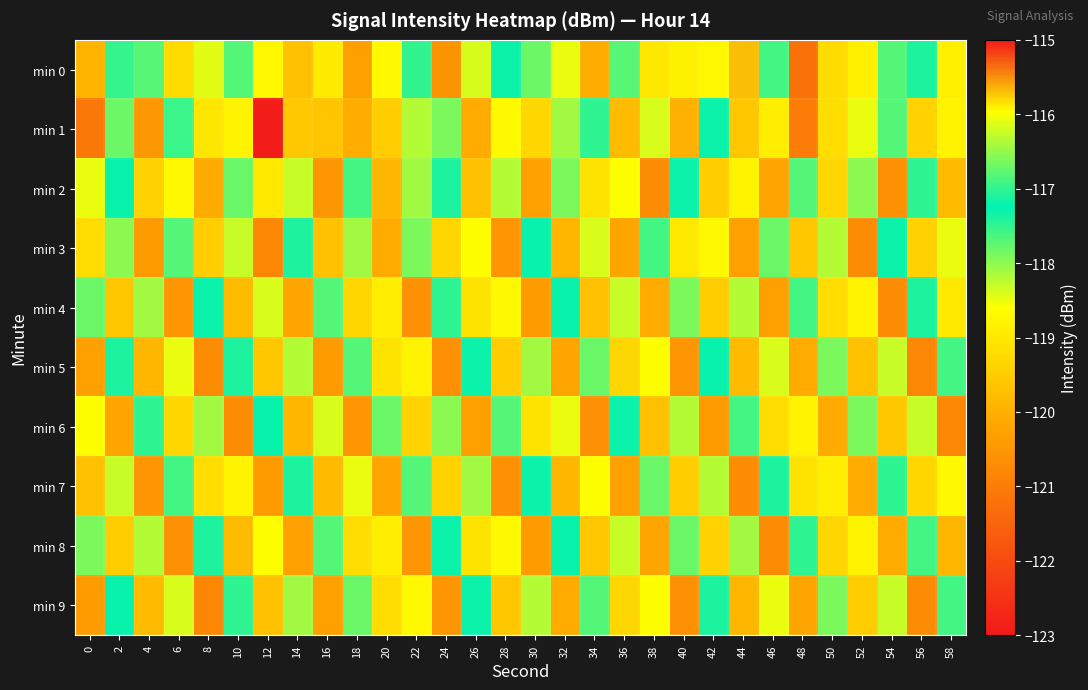

Reading left to right, list all the values displayed in this chart.

min 0: 0=-119.9	2=-117.0	4=-116.8	6=-119.2	8=-118.4	10=-116.8	12=-118.7	14=-119.7	16=-118.9	18=-120.3	20=-118.7	22=-117.0	24=-120.5	26=-118.4	28=-117.2	30=-117.8	32=-118.5	34=-120.0	36=-116.8	38=-119.0	40=-115.9	42=-118.7	44=-115.7	46=-117.6	48=-121.3	50=-119.2	52=-118.8	54=-117.7	56=-117.1	58=-118.9
min 1: 0=-121.1	2=-117.8	4=-120.5	6=-117.6	8=-119.0	10=-118.8	12=-122.9	14=-119.6	16=-119.6	18=-120.0	20=-119.5	22=-118.2	24=-117.9	26=-120.1	28=-118.7	30=-119.3	32=-118.1	34=-117.5	36=-119.8	38=-118.4	40=-120.0	42=-117.3	44=-119.6	46=-118.9	48=-121.0	50=-119.2	52=-118.5	54=-117.7	56=-119.4	58=-118.8
min 2: 0=-118.5	2=-117.2	4=-119.4	6=-118.7	8=-120.1	10=-117.8	12=-119.0	14=-118.3	16=-120.5	18=-117.6	20=-119.9	22=-118.1	24=-117.4	26=-119.7	28=-118.2	30=-120.3	32=-117.9	34=-119.1	36=-118.6	38=-120.7	40=-117.3	42=-119.5	44=-118.8	46=-120.2	48=-117.7	50=-119.3	52=-118.0	54=-120.6	56=-117.5	58=-119.8
min 3: 0=-119.2	2=-118.0	4=-120.4	6=-117.7	8=-119.5	10=-118.3	12=-120.8	14=-117.4	16=-119.7	18=-118.1	20=-120.1	22=-117.9	24=-119.3	26=-118.6	28=-120.5	30=-117.2	32=-119.9	34=-118.4	36=-120.2	38=-117.6	40=-119.0	42=-118.7	44=-120.3	46=-117.8	48=-119.6	50=-118.2	52=-120.7	54=-117.3	56=-119.4	58=-118.5
min 4: 0=-117.8	2=-119.6	4=-118.1	6=-120.5	8=-117.3	10=-119.8	12=-118.4	14=-120.2	16=-117.7	18=-119.3	20=-118.9	22=-120.6	24=-117.5	26=-119.1	28=-118.7	30=-120.4	32=-117.2	34=-119.7	36=-118.3	38=-120.1	40=-117.9	42=-119.5	44=-118.2	46=-120.3	48=-117.6	50=-119.2	52=-118.8	54=-120.7	56=-117.4	58=-119.0
min 5: 0=-120.3	2=-117.1	4=-119.9	6=-118.5	8=-120.7	10=-117.4	12=-119.6	14=-118.2	16=-120.4	18=-117.7	20=-119.1	22=-118.8	24=-120.6	26=-117.3	28=-119.5	30=-118.1	32=-120.2	34=-117.8	36=-119.3	38=-118.6	40=-120.5	42=-117.2	44=-119.8	46=-118.4	48=-120.1	50=-117.9	52=-119.7	54=-118.3	56=-120.8	58=-117.6
min 6: 0=-118.6	2=-120.2	4=-117.5	6=-119.3	8=-118.1	10=-120.7	12=-117.2	14=-119.9	16=-118.4	18=-120.5	20=-117.8	22=-119.4	24=-118.0	26=-120.3	28=-117.7	30=-119.1	32=-118.5	34=-120.6	36=-117.3	38=-119.7	40=-118.2	42=-120.4	44=-117.6	46=-119.2	48=-118.8	50=-120.1	52=-117.9	54=-119.6	56=-118.3	58=-120.8
min 7: 0=-119.7	2=-118.3	4=-120.5	6=-117.6	8=-119.2	10=-118.8	12=-120.4	14=-117.1	16=-119.8	18=-118.5	20=-120.2	22=-117.7	24=-119.4	26=-118.1	28=-120.6	30=-117.3	32=-119.9	34=-118.6	36=-120.3	38=-117.8	40=-119.5	42=-118.2	44=-120.7	46=-117.4	48=-119.1	50=-118.9	52=-120.1	54=-117.5	56=-119.3	58=-118.7
min 8: 0=-117.9	2=-119.5	4=-118.2	6=-120.6	8=-117.4	10=-119.8	12=-118.6	14=-120.3	16=-117.7	18=-119.2	20=-118.9	22=-120.5	24=-117.3	26=-119.1	28=-118.7	30=-120.4	32=-117.2	34=-119.6	36=-118.3	38=-120.2	40=-117.8	42=-119.4	44=-118.1	46=-120.7	48=-117.5	50=-119.3	52=-118.8	54=-120.1	56=-117.6	58=-119.9
min 9: 0=-120.4	2=-117.2	4=-119.8	6=-118.4	8=-120.8	10=-117.5	12=-119.7	14=-118.1	16=-120.3	18=-117.8	20=-119.2	22=-118.7	24=-120.5	26=-117.3	28=-119.6	30=-118.2	32=-120.1	34=-117.7	36=-119.3	38=-118.6	40=-120.6	42=-117.1	44=-119.9	46=-118.5	48=-120.2	50=-117.9	52=-119.5	54=-118.3	56=-120.7	58=-117.6